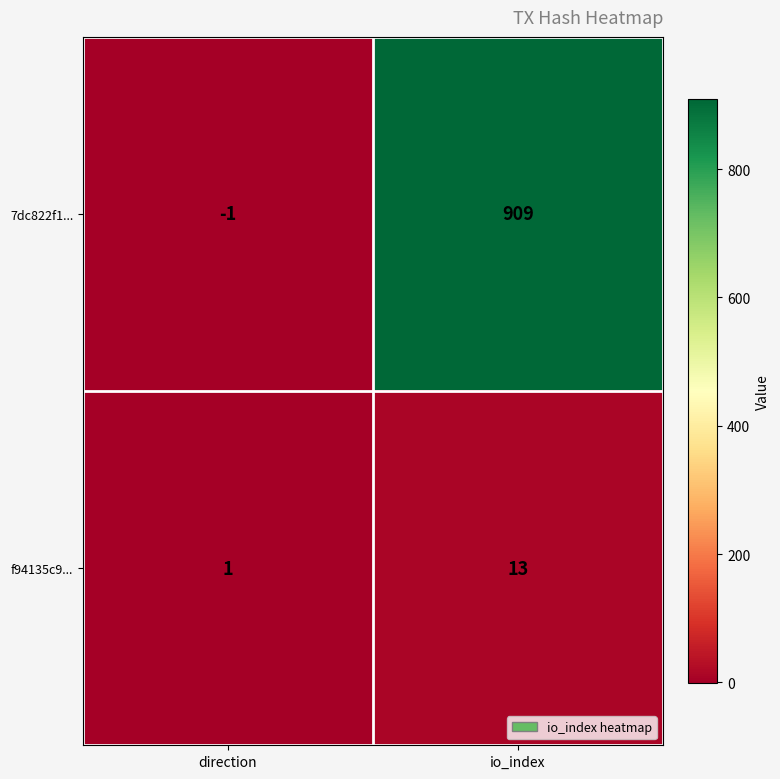

At how many categories does at least one series exceed 862?

1